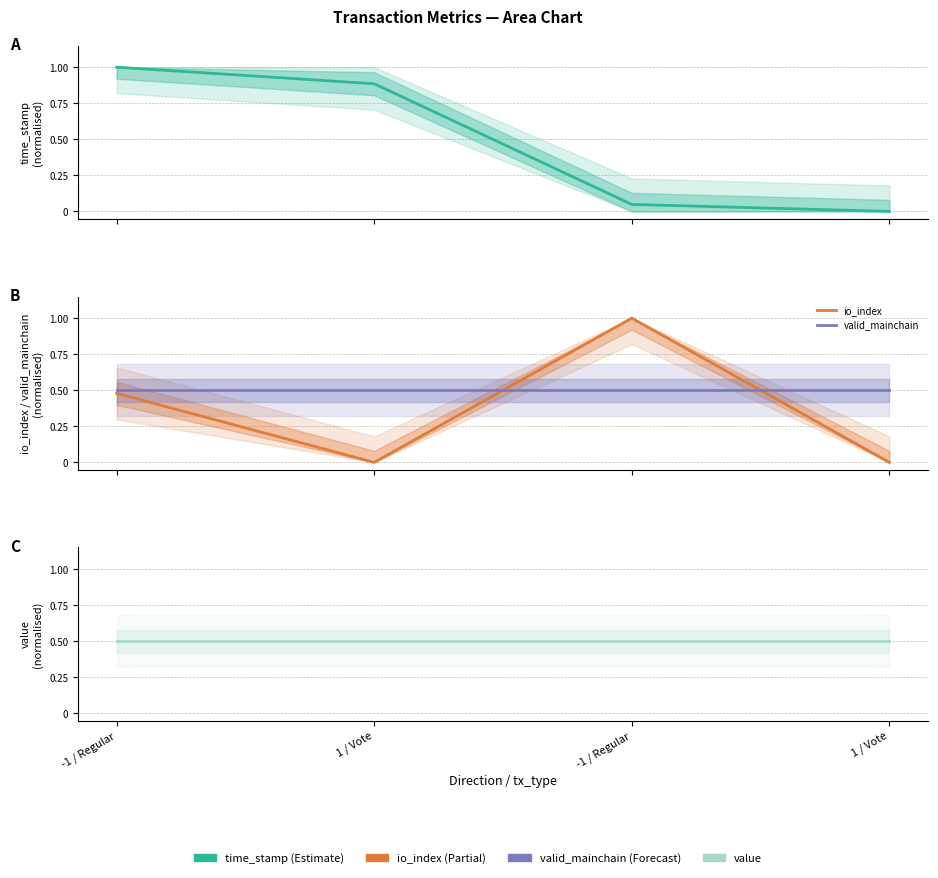

How many values in the io_index series exceed 0?

2